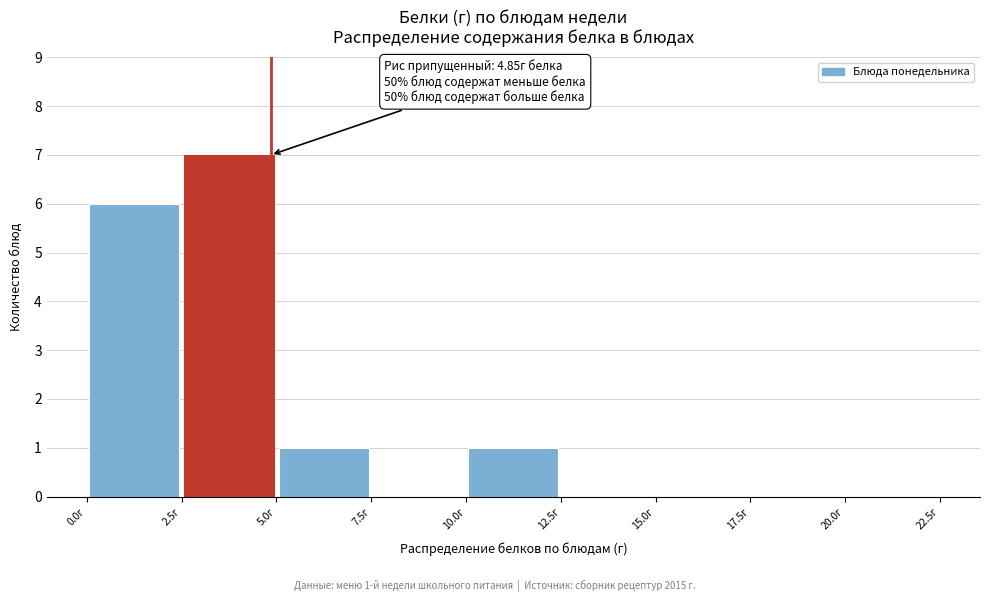

Which range on the x-axis has the tallest bar?

2.5 to 5.0